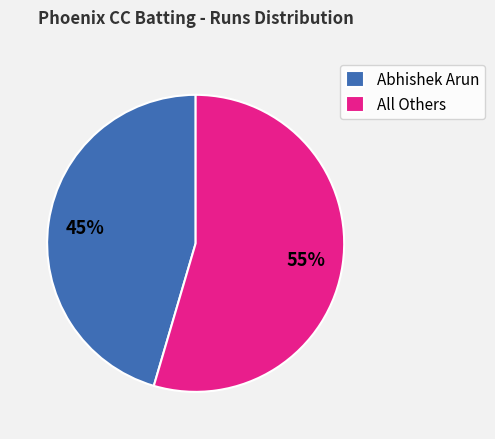

What is the ratio of the value at All Others to the value at Abhishek Arun?

1.2